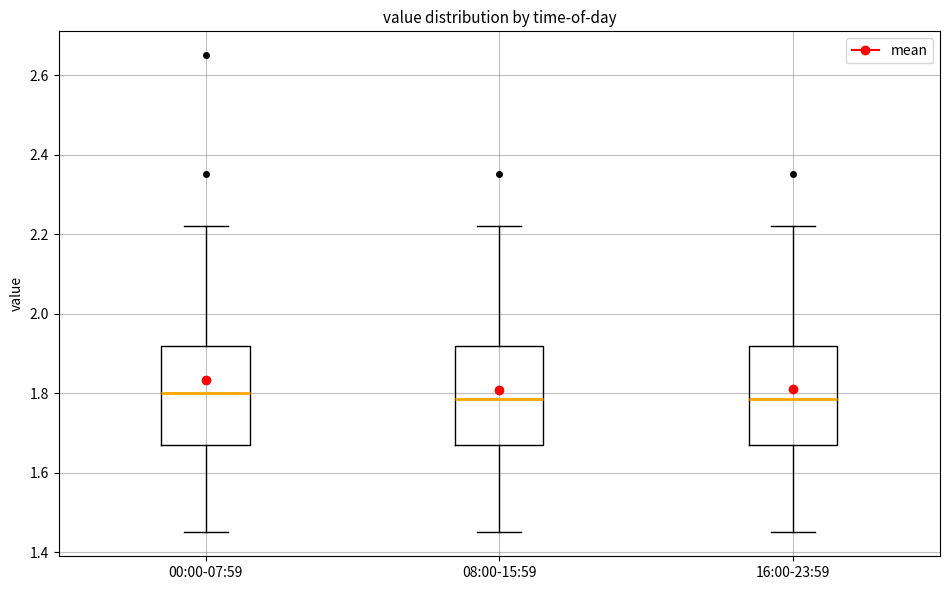

Where does the lower whisker of the box for 00:00-07:59 end on the y-axis? The values are not printed on the chart, so give them approximately, as read against the axis.

1.46